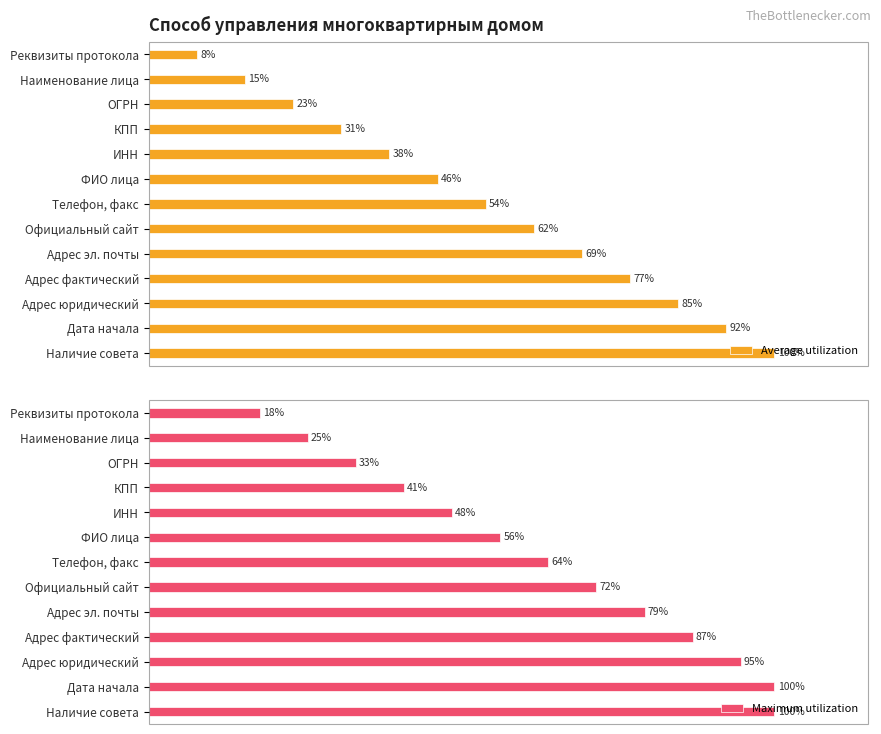

At which label is Maximum utilization closest to 58?

ФИО лица